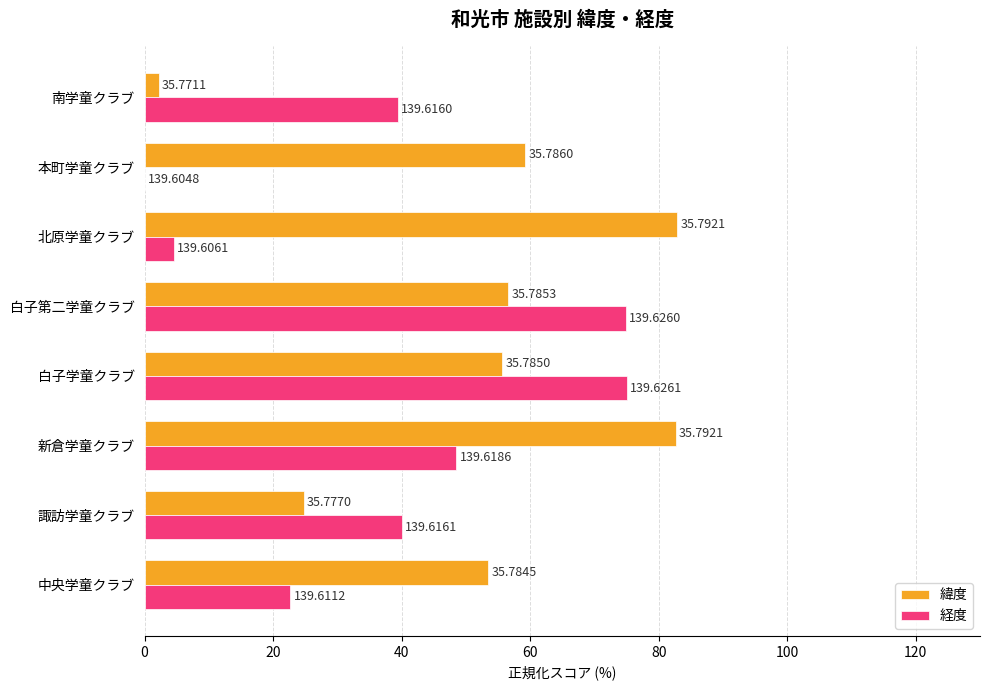

What are all the series names shown in the legend?

緯度, 経度